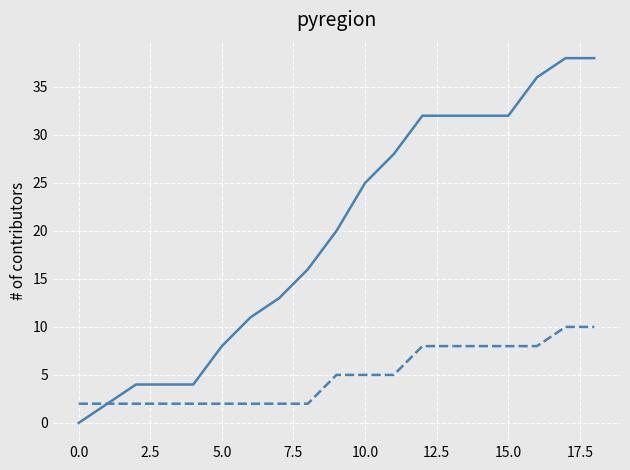

What is the maximum value shown in the chart?

38